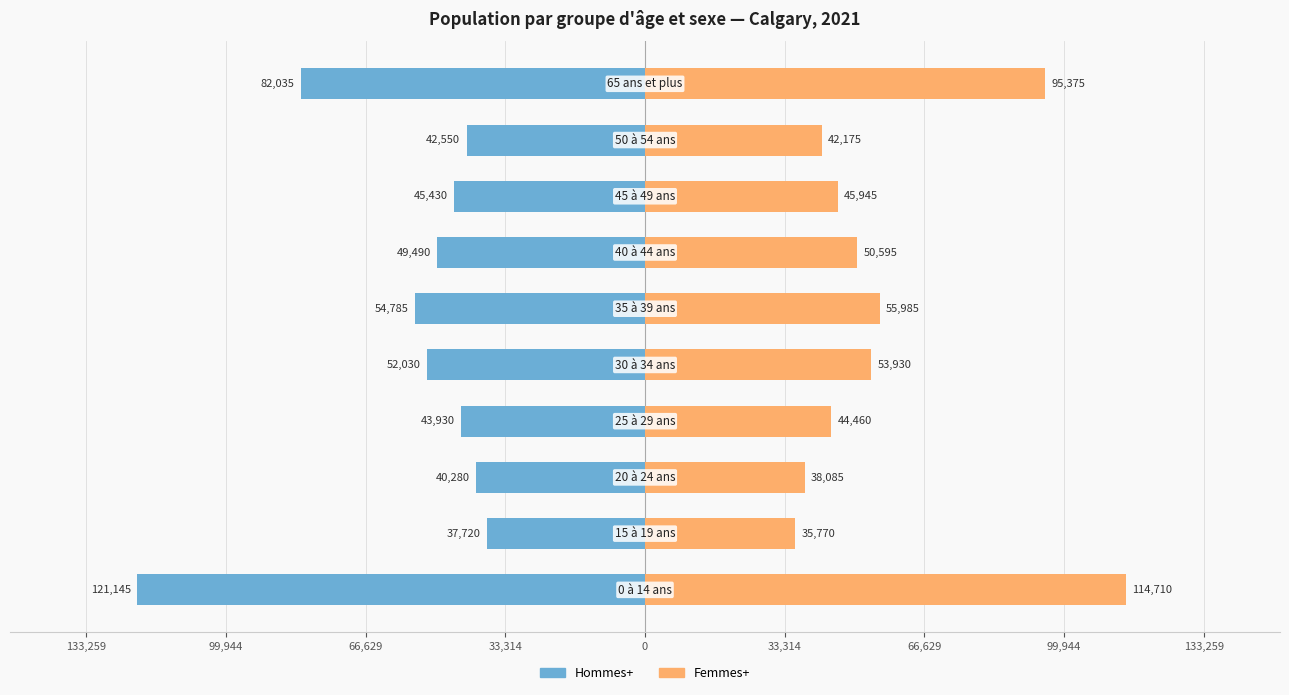

What is the total value across all series at 133,259?

-6435